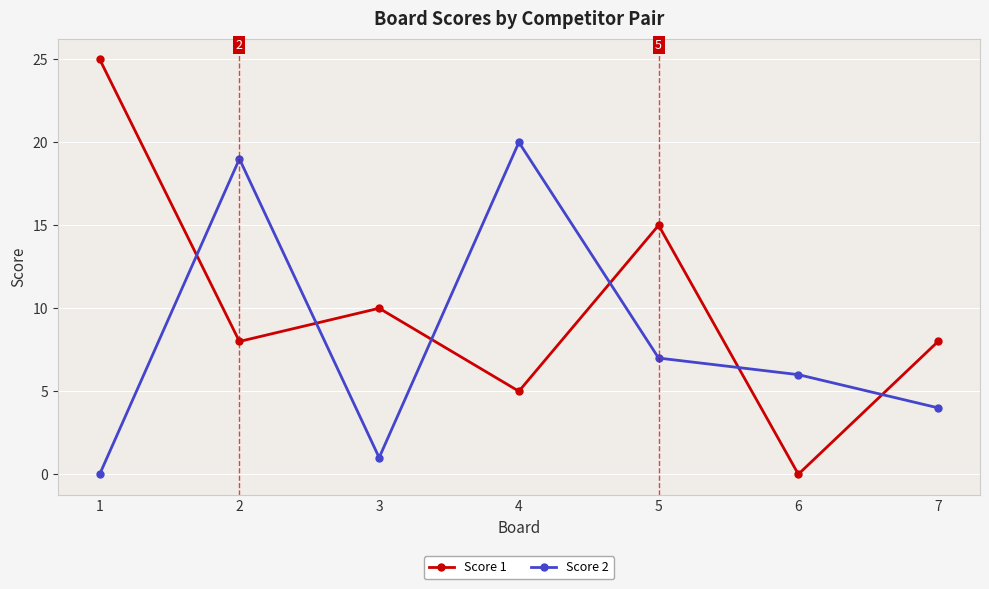

Count the number of categories in the chart.

7